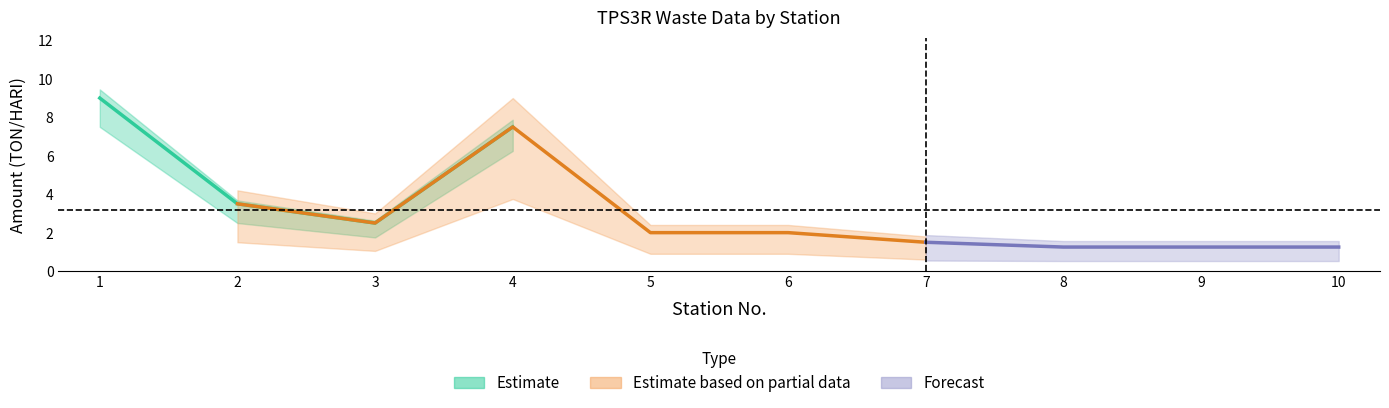

In JUMLAH SAMPAH MASUK, how many points are lower than both neighbors (excluding endpoints)?

1